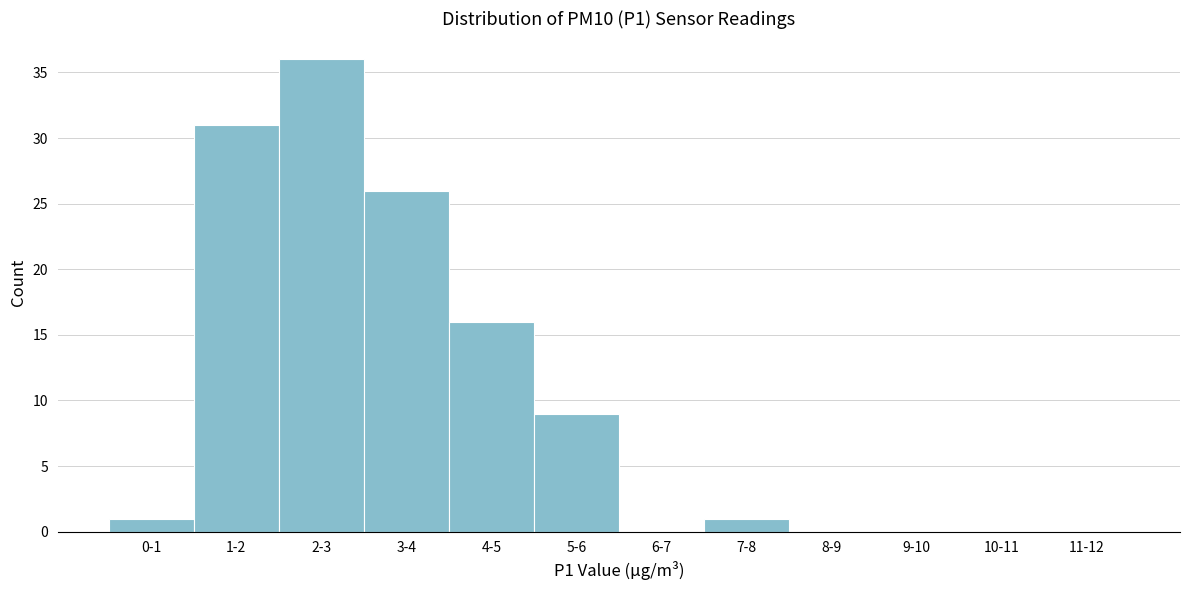

Reading left to right, extract all data points from this chart.

0-1=1	1-2=31	2-3=36	3-4=26	4-5=16	5-6=9	6-7=0	7-8=1	8-9=0	9-10=0	10-11=0	11-12=0